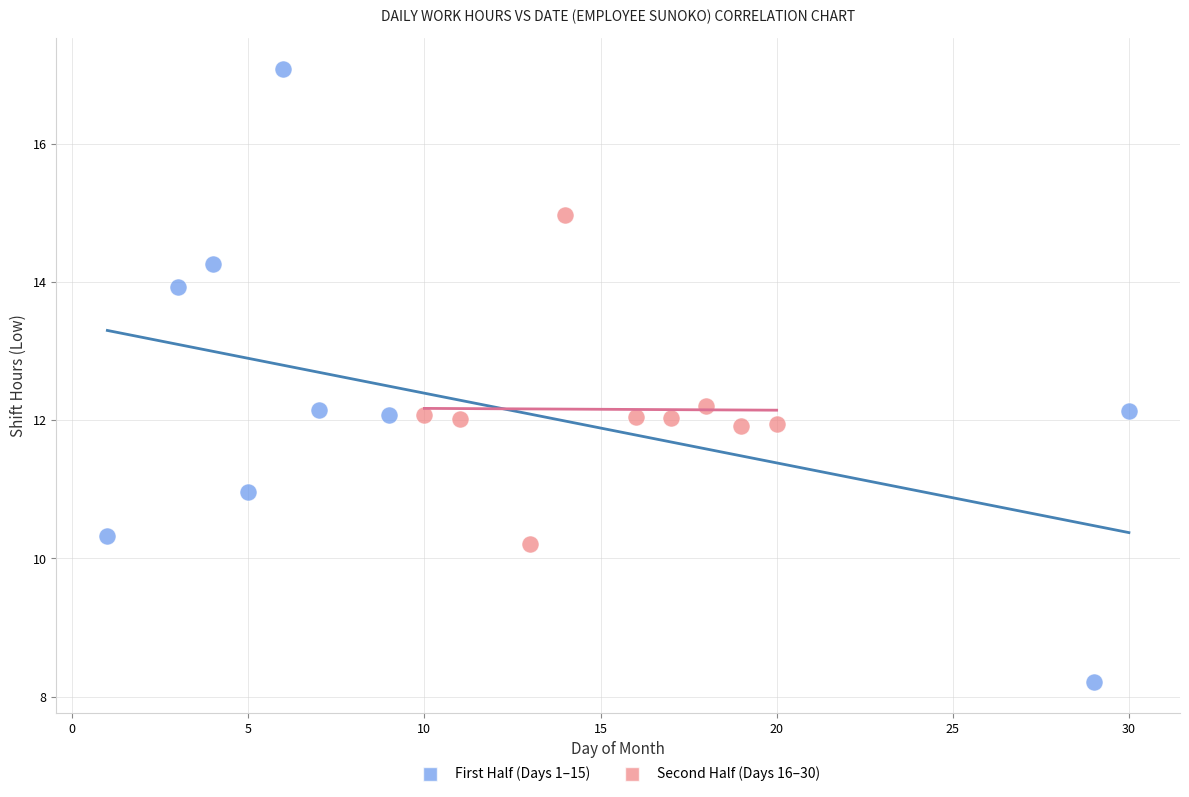

Which series reaches the maximum Y coordinate?

First Half (Days 1–15)